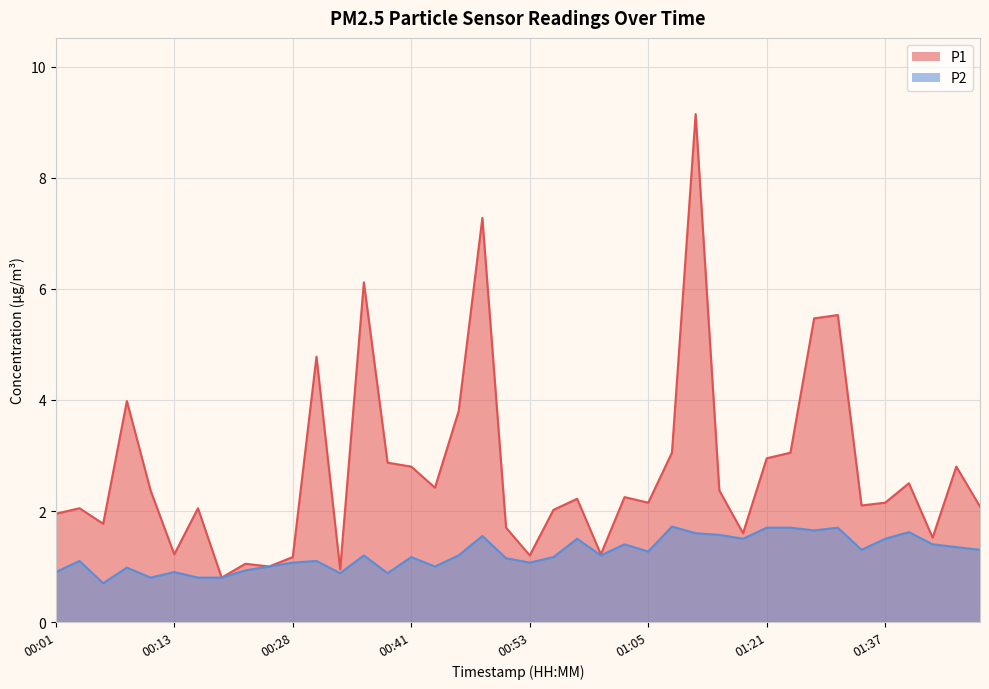

What is the minimum value shown in the chart?

0.7